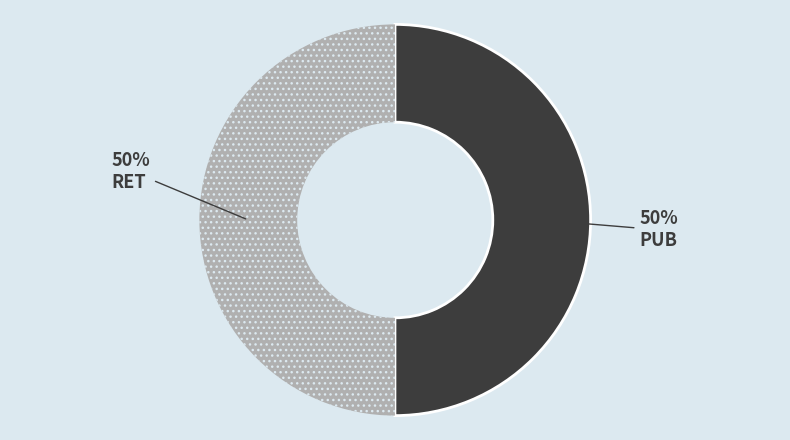

To the nearest percent, what is the average slice percentage?

50%